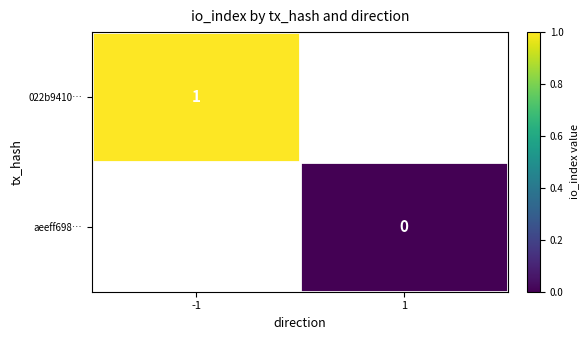

Is the value of 022b9410… at -1 greater than the value of aeeff698… at 1?

Yes